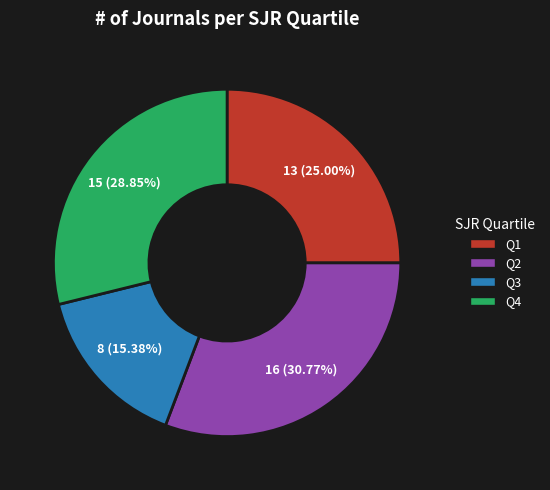

To the nearest percent, what is the difference between the Q3 and Q4 slice percentages?

13%